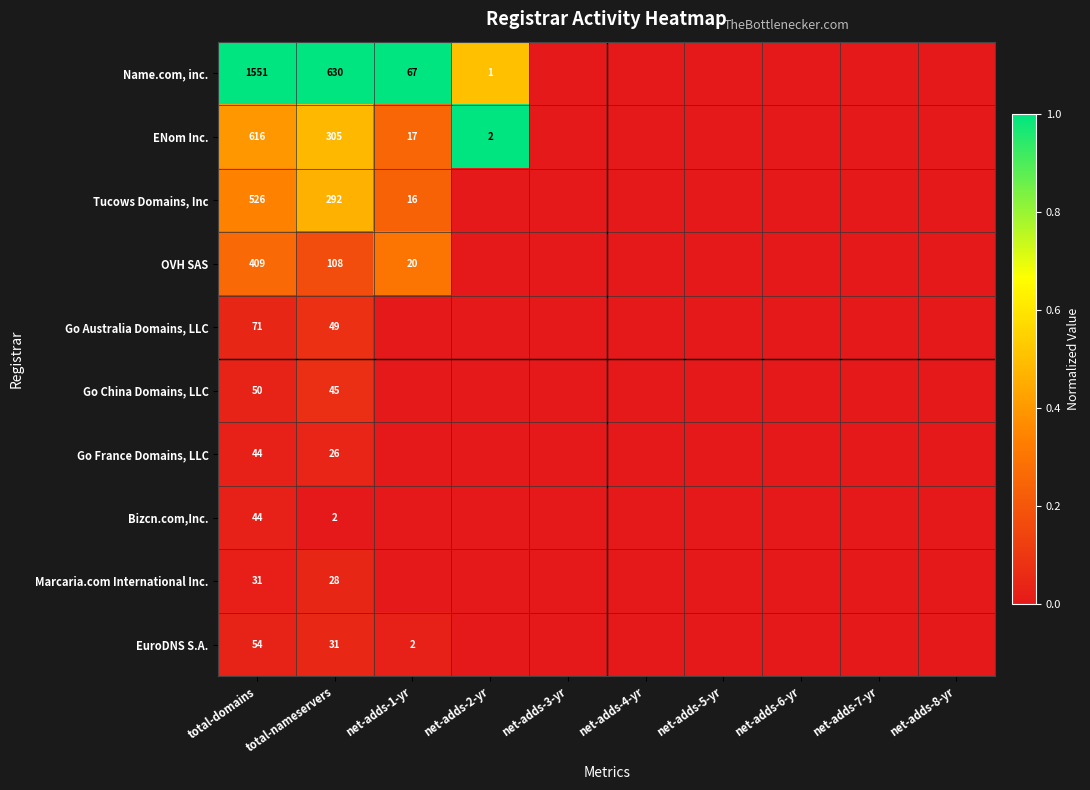

True or false: Name.com, inc. has a value of 630 at total-nameservers.

True